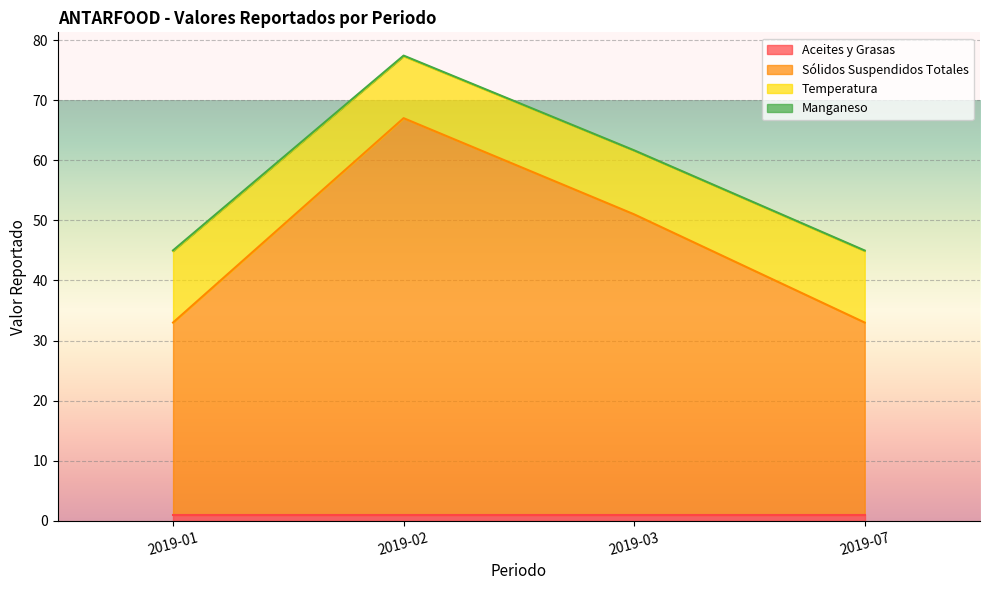

Between 2019-07 and 2019-02, which is larger?

2019-07